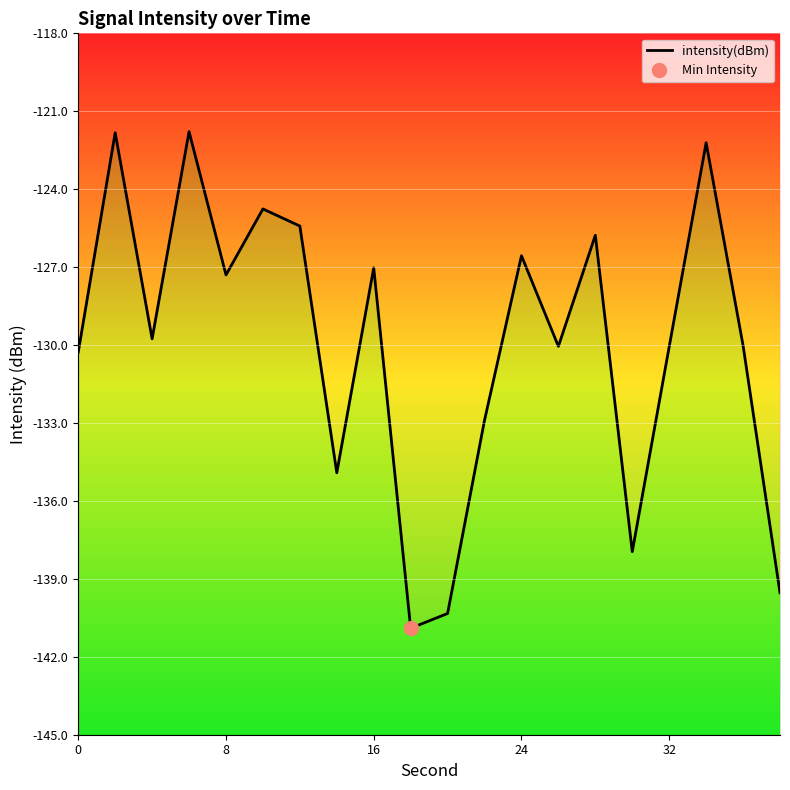

The chart shows a value of -216.0 at 0. True or false?

False